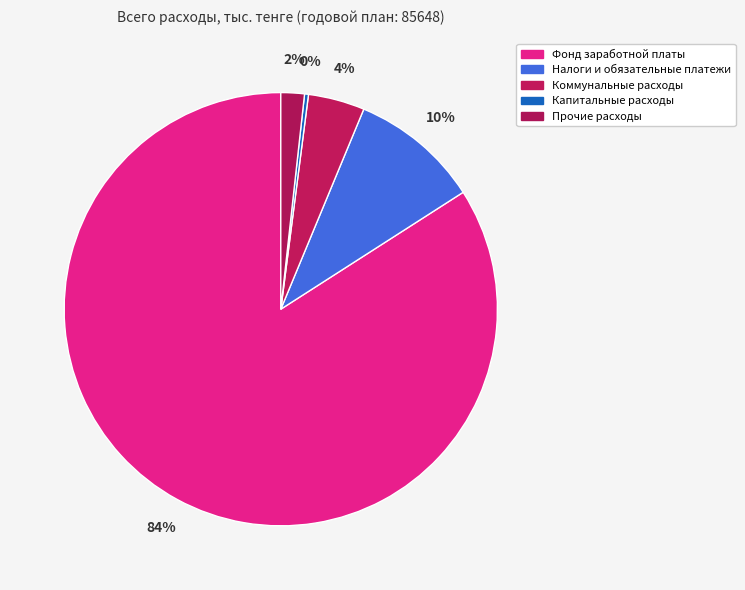

Rank the categories by value from lowest to highest.

Капитальные расходы, Прочие расходы, Коммунальные расходы, Налоги и обязательные платежи, Фонд заработной платы